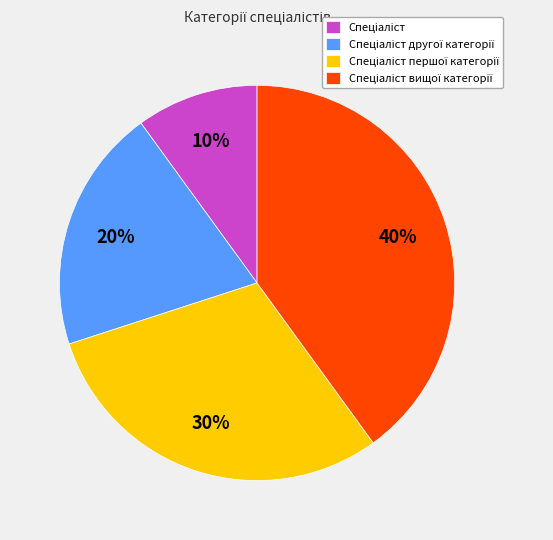

Does any single category account for the majority?

No